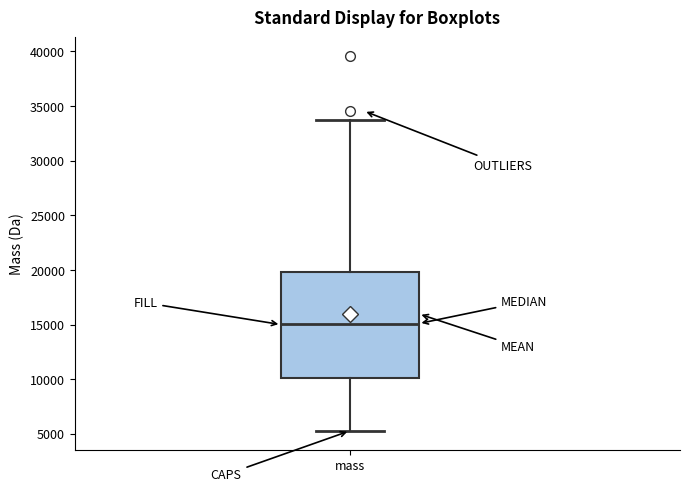

Transcribe this box plot: give where the median line is, the range the box spans, and where the two whiskers end, as read against the y-axis. The values are not printed on the chart, so give them approximately, as read against the axis.

median 15000, box 10000 to 20000, whiskers 5500 to 33500